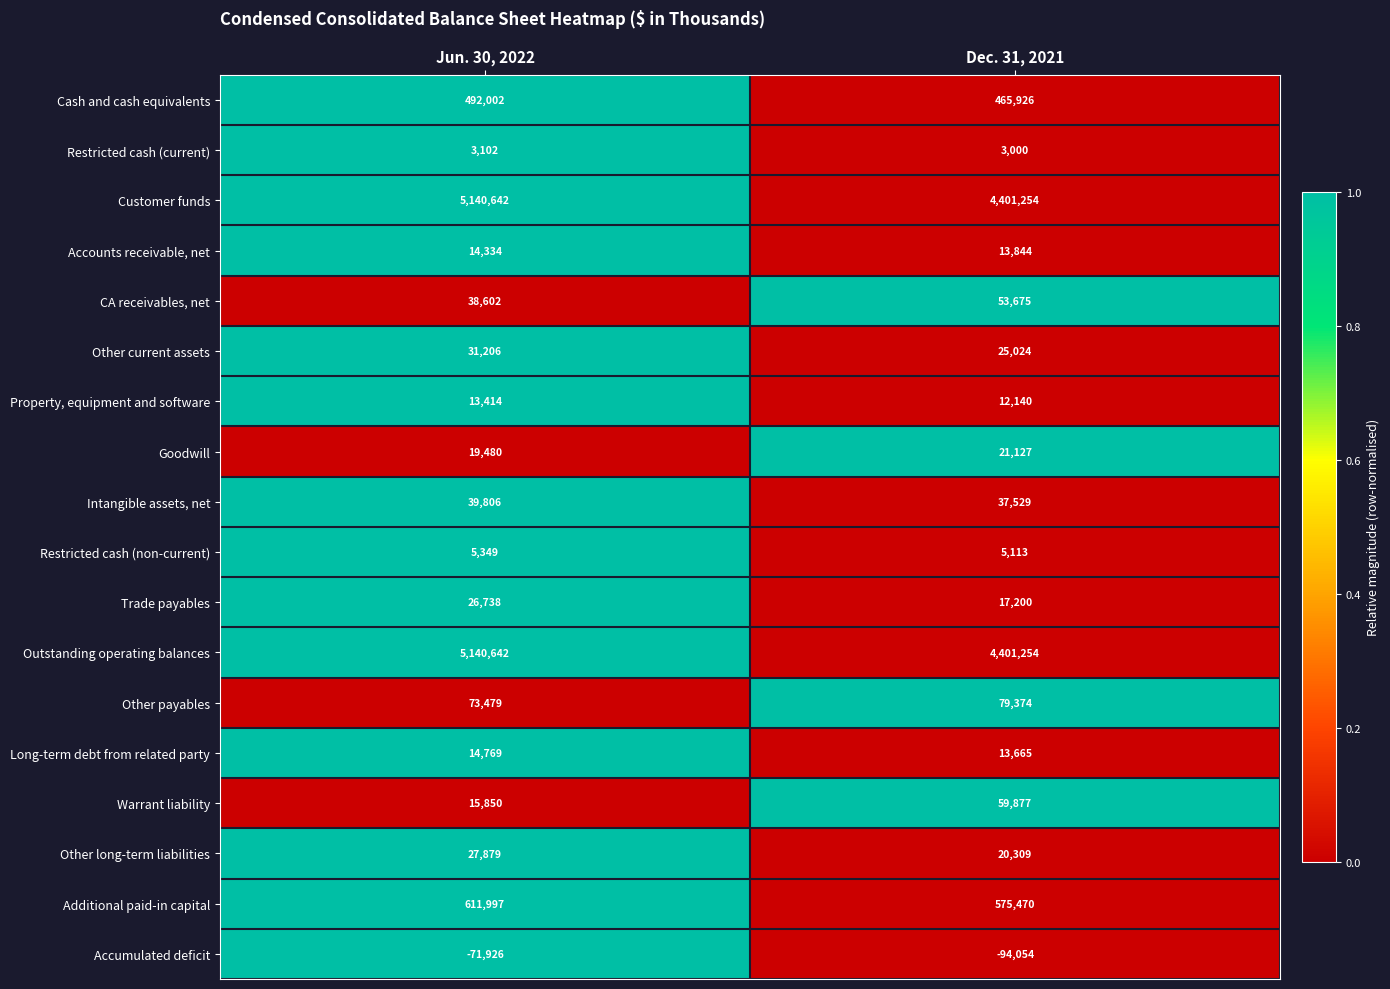

What is the difference between the maximum and minimum values in the Other long-term liabilities series?

7570